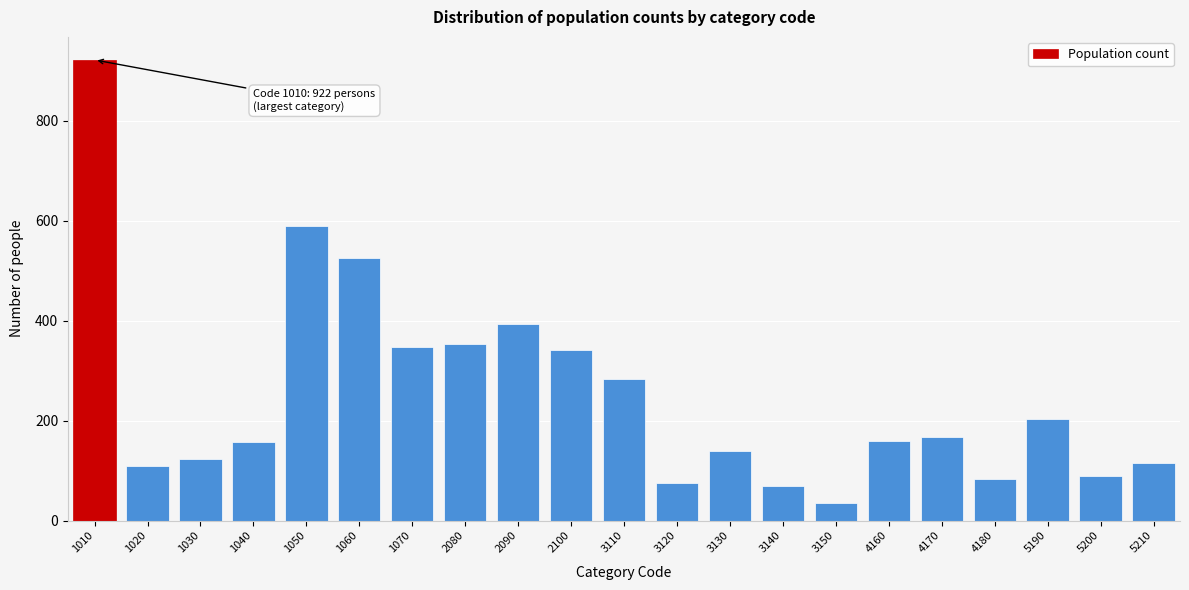

The chart shows a value of 109 at 1020. True or false?

True